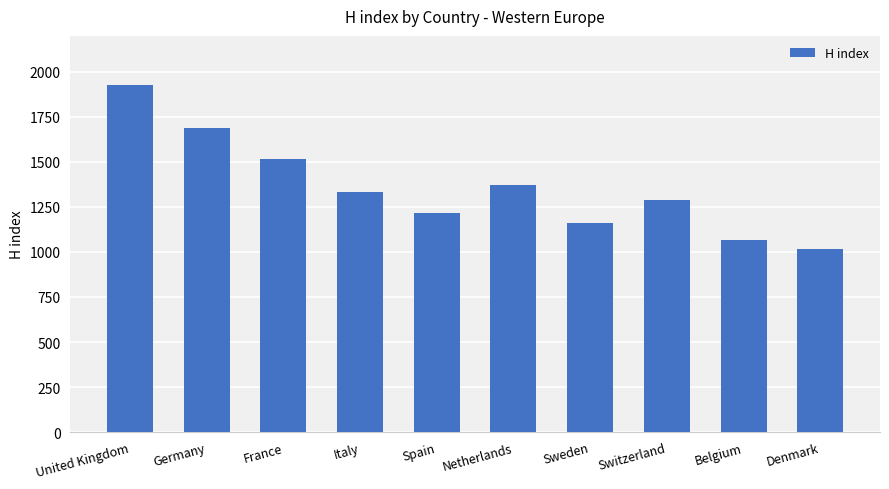

What is the sum of all values?

13584